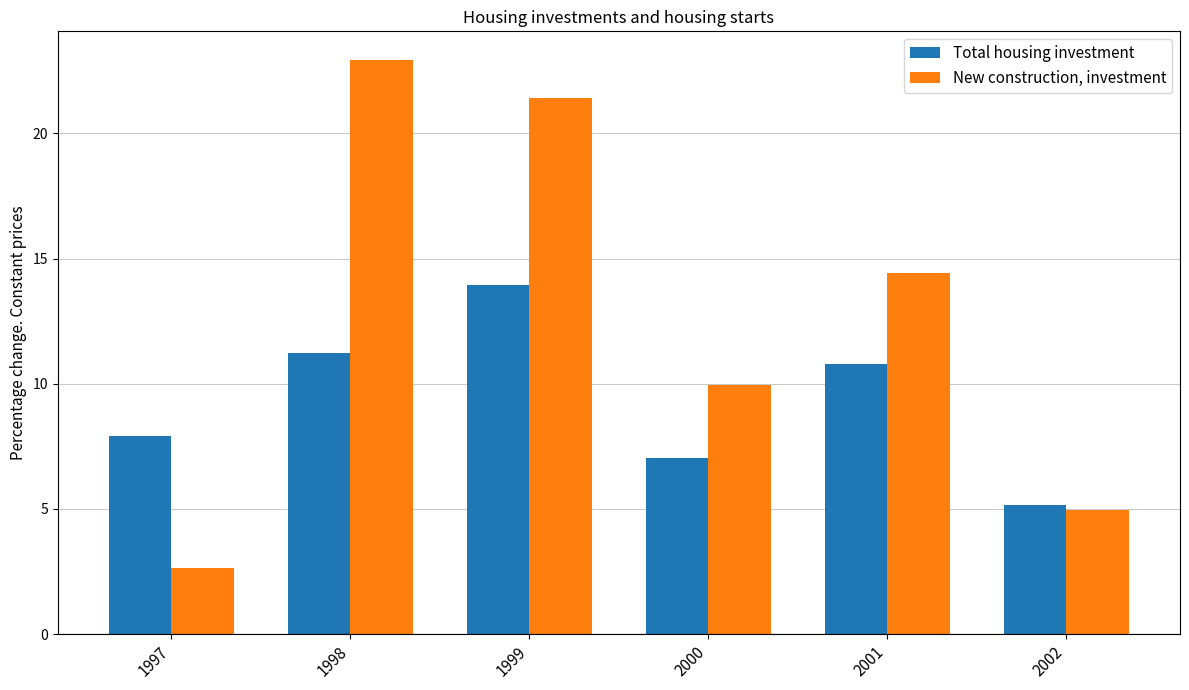

Reading left to right, what are all the values shown in this chart?

Total housing investment: 7.9	11.2	13.9	7.0	10.8	5.2
New construction, investment: 2.6	22.9	21.4	9.9	14.4	5.0